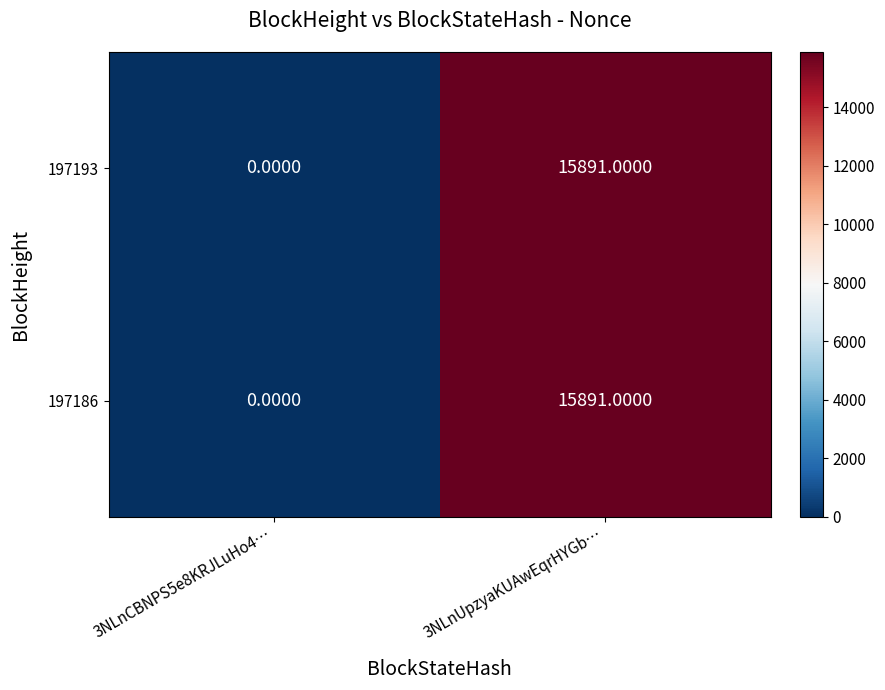

What is the sum of all 197186 values?

15891